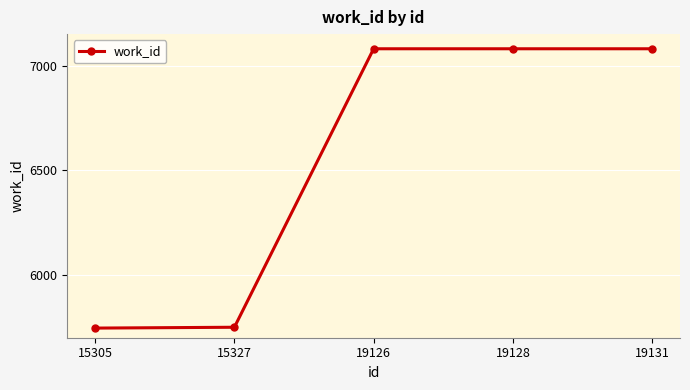

What is the difference between the values at 15305 and 19128?

1334